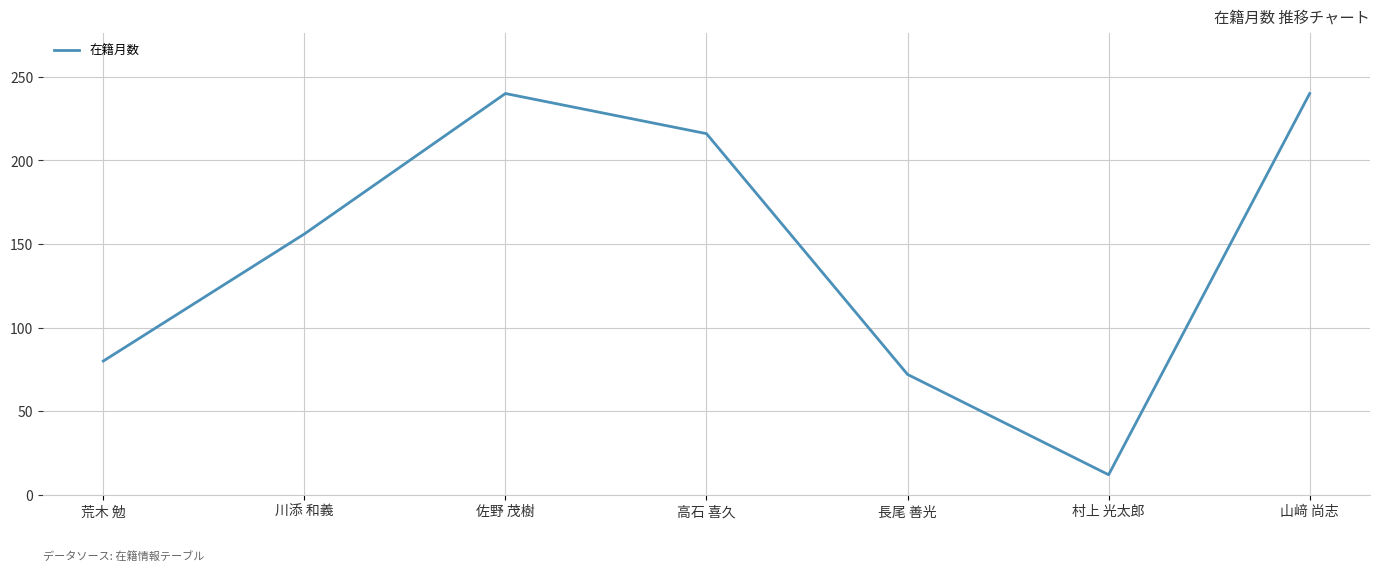

Is it true that the value at 村上 光太郎 is 12?

True